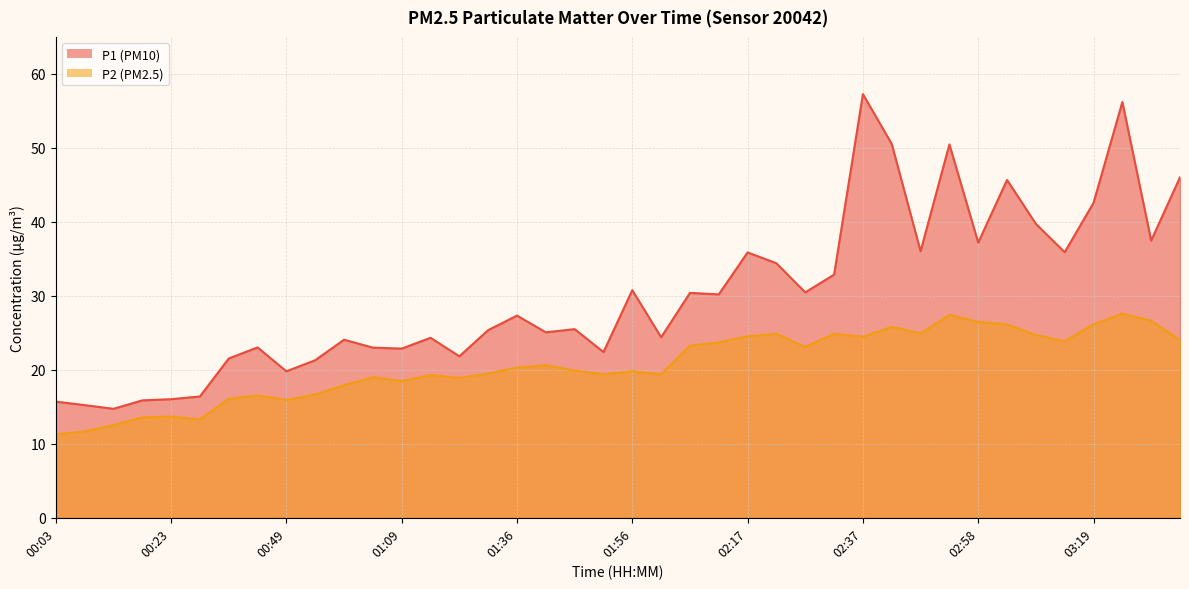

True or false: P1 and P2 intersect in this chart.

False